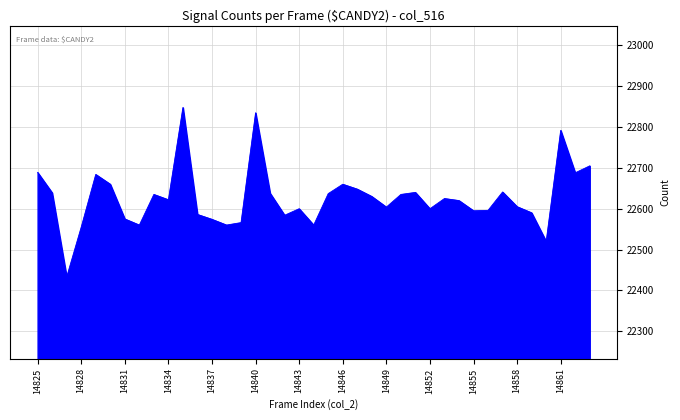

What is the difference between the maximum and minimum values?

415